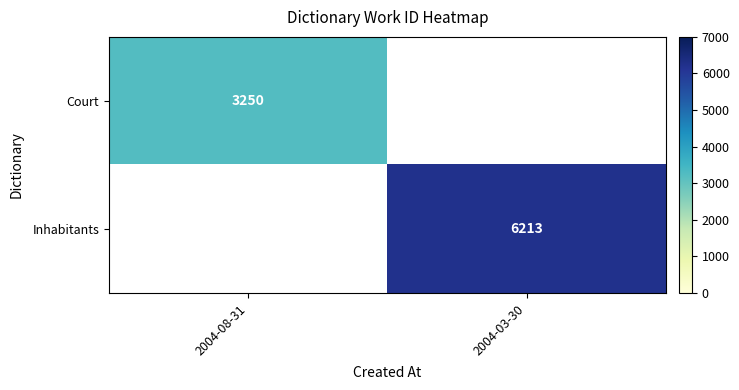

The Court series shows 1012 at 2004-08-31. True or false?

False